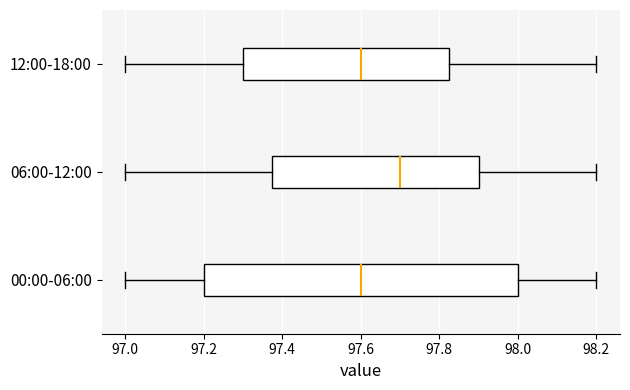

Reading bottom to top, transcribe this box plot: for each box, give where its median line is, the range the box spans, and where its two whiskers end, as read against the x-axis. The values are not printed on the chart, so give them approximately, as read against the axis.

00:00-06:00: median 97.60, box 97.20 to 98.00, whiskers 97.00 to 98.20
06:00-12:00: median 97.70, box 97.38 to 97.90, whiskers 97.00 to 98.20
12:00-18:00: median 97.60, box 97.30 to 97.82, whiskers 97.00 to 98.20